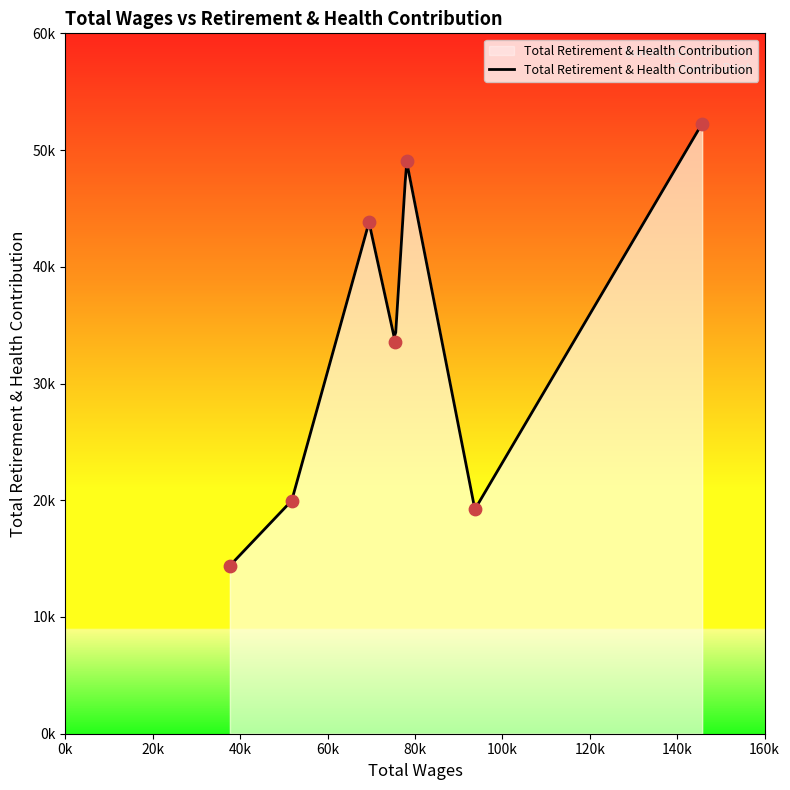

What is the change in value from 93706.0 to 37646.0?

-4820